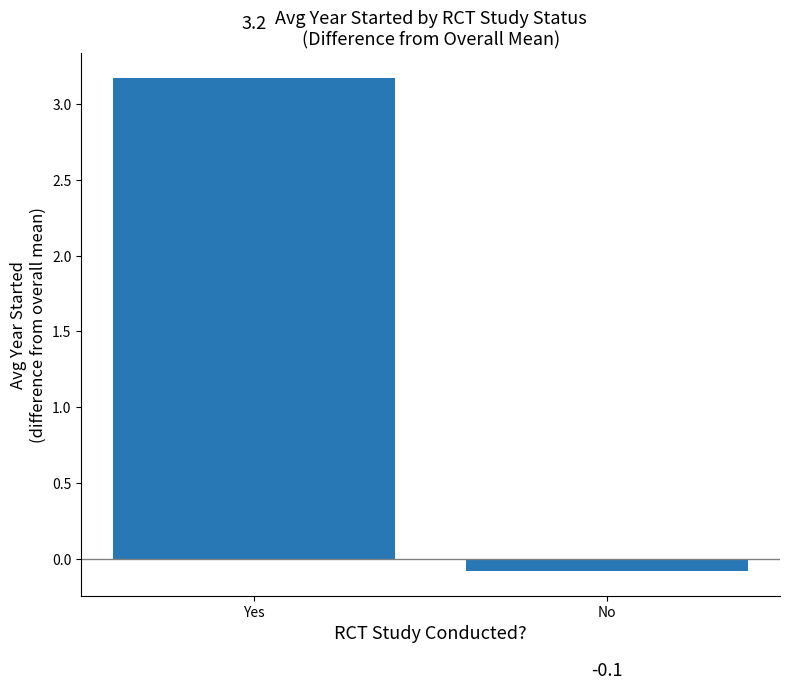

Reading left to right, list all the values displayed in this chart.

3.2	-0.1